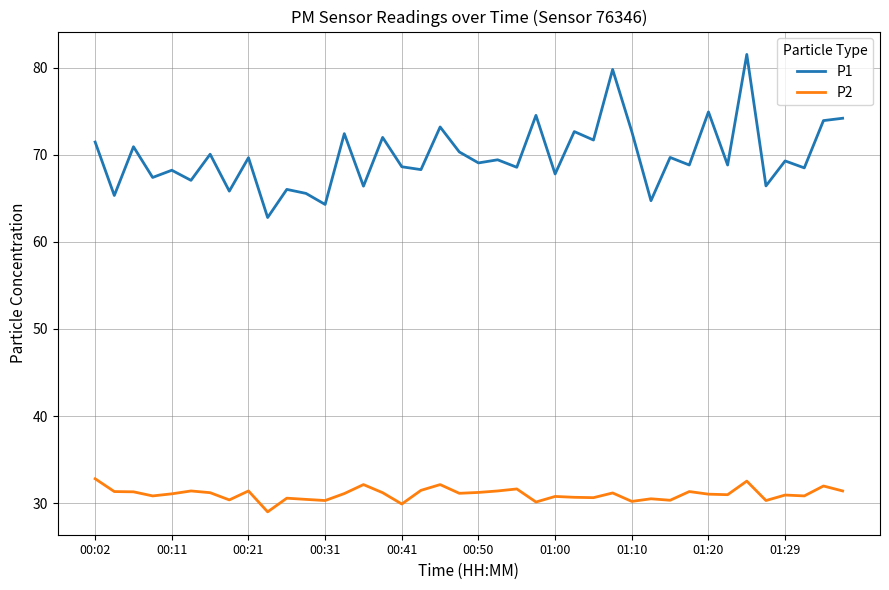

At how many categories does at least one series exceed 57?

40